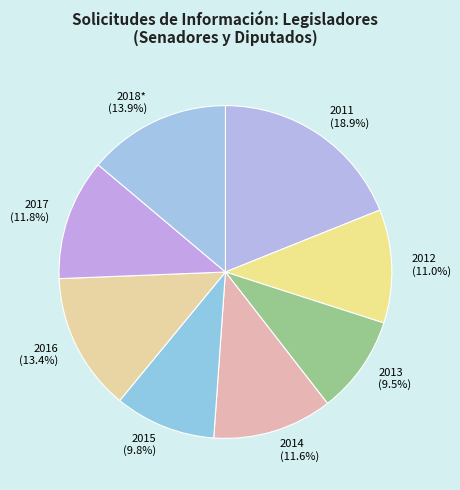

Does any single category account for the majority?

No